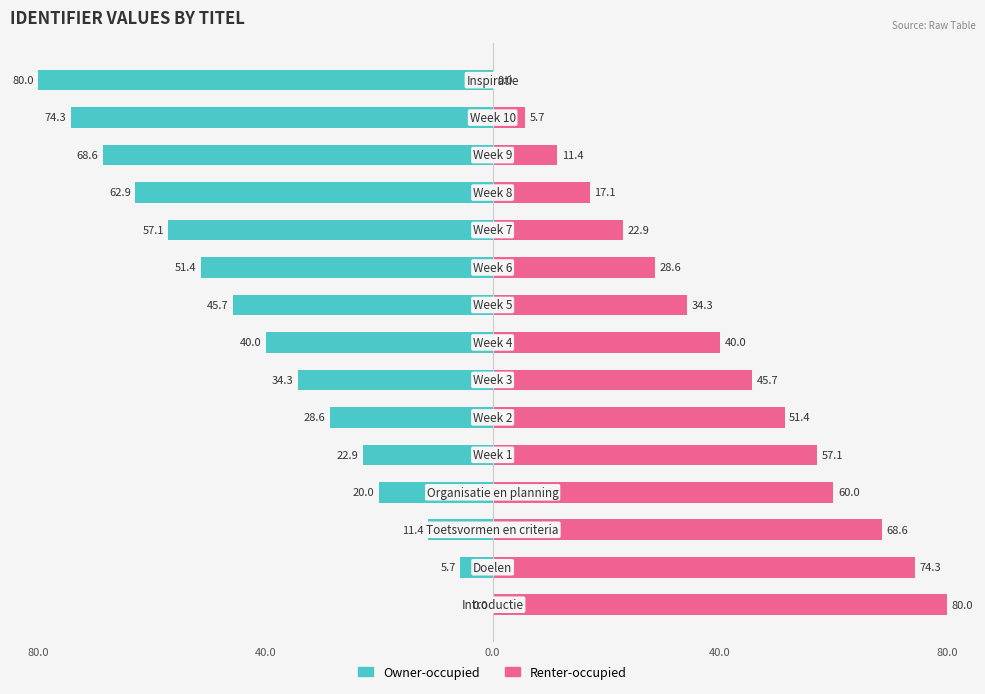

What is the difference between the Owner-occupied values at 5 and 40.0?

22.9